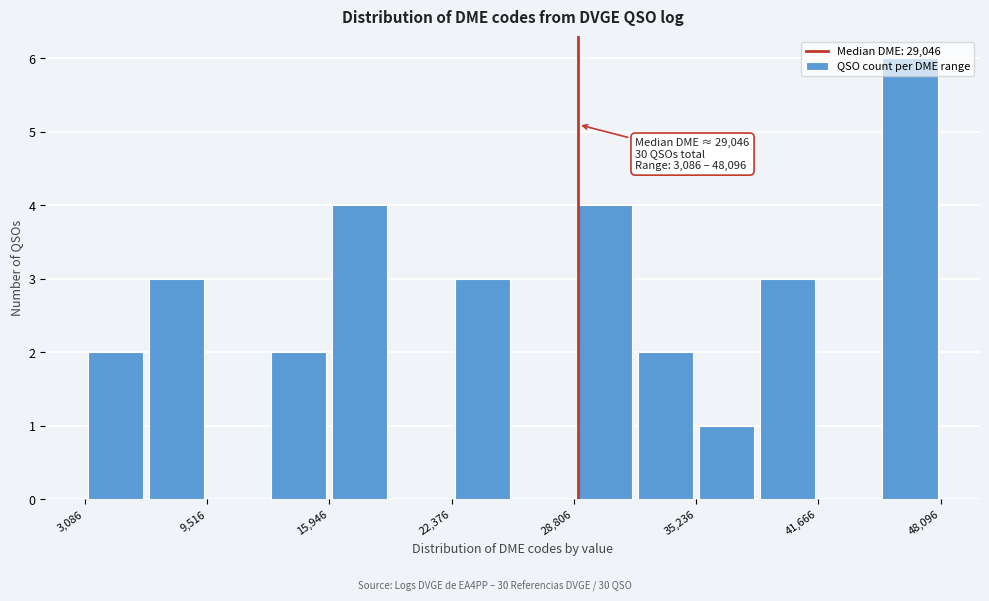

Read against the x-axis, roughly where is the centre of the tallest bar?

46000